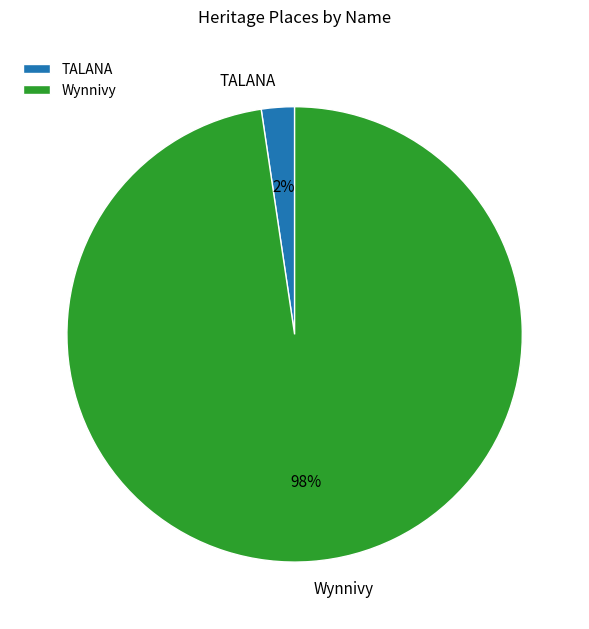

Which has a higher value, Wynnivy or TALANA?

Wynnivy